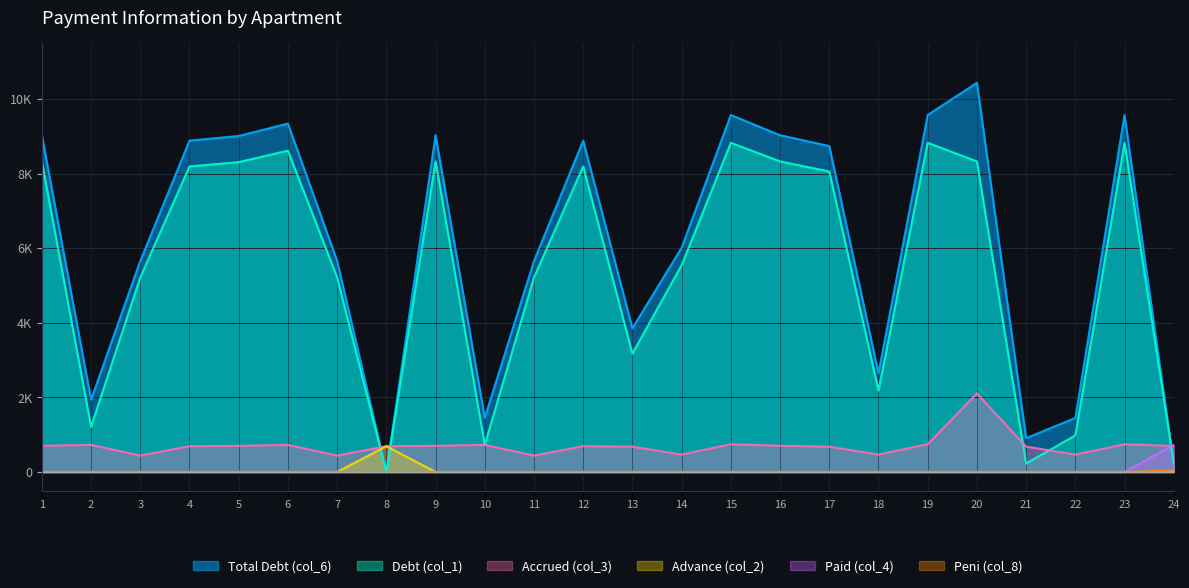

At which category is the sum across all series the highest?

20